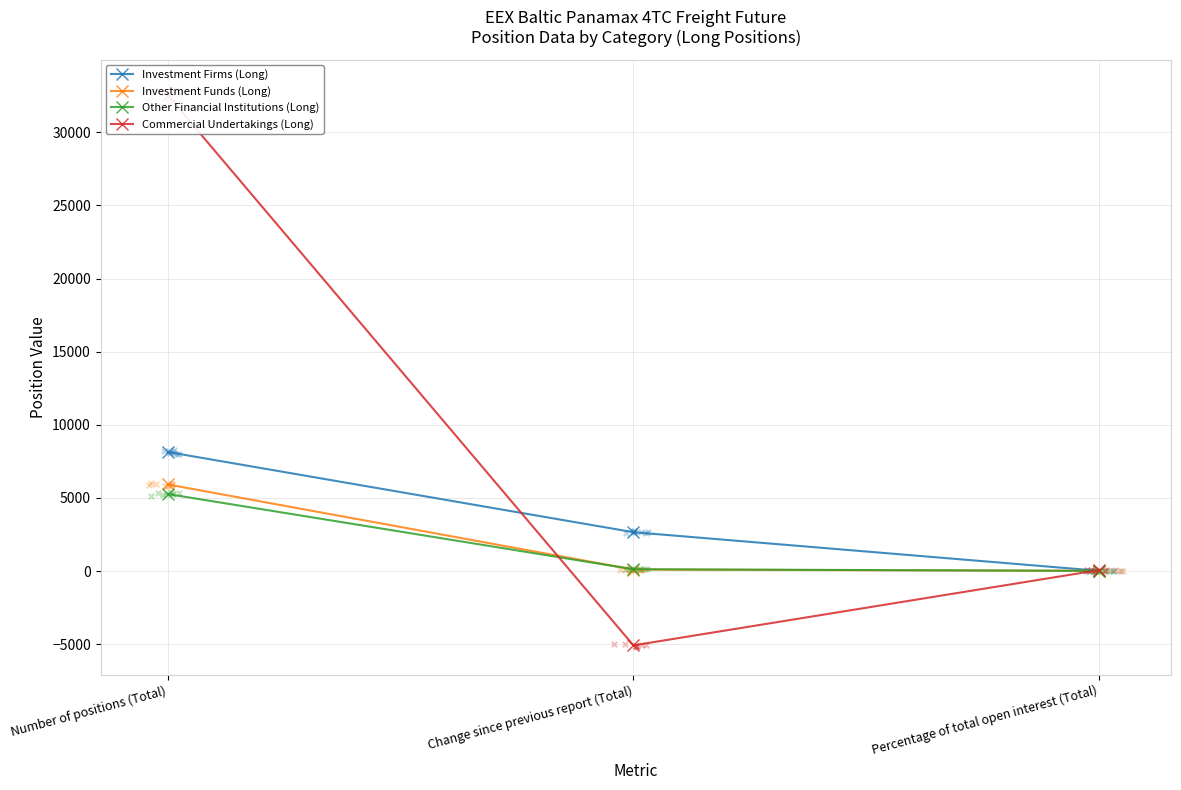

What are all the series names shown in the legend?

Investment Firms (Long), Investment Funds (Long), Other Financial Institutions (Long), Commercial Undertakings (Long)